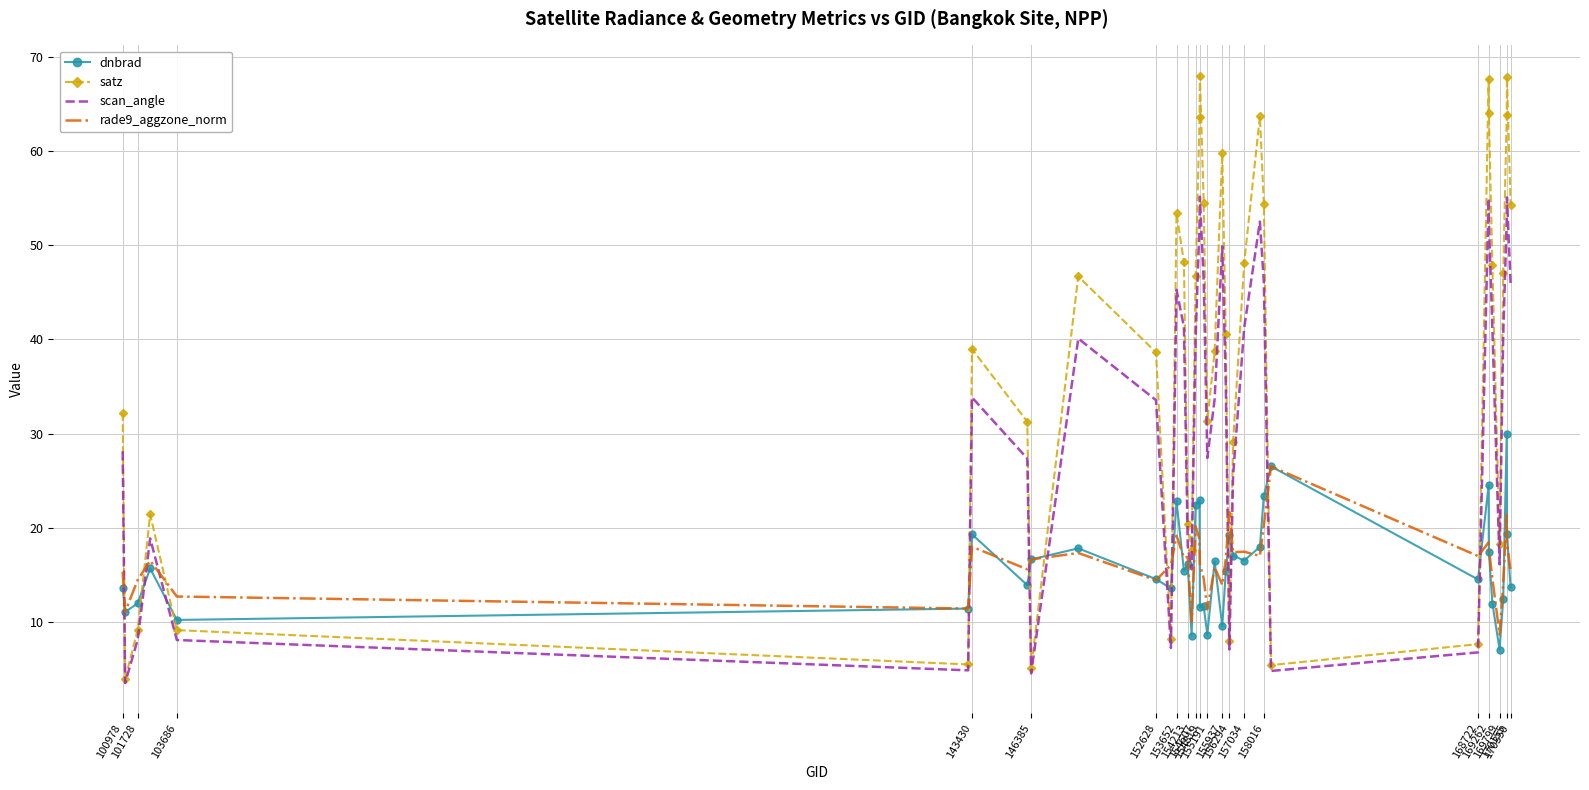

What is the greatest value displayed?

68.0